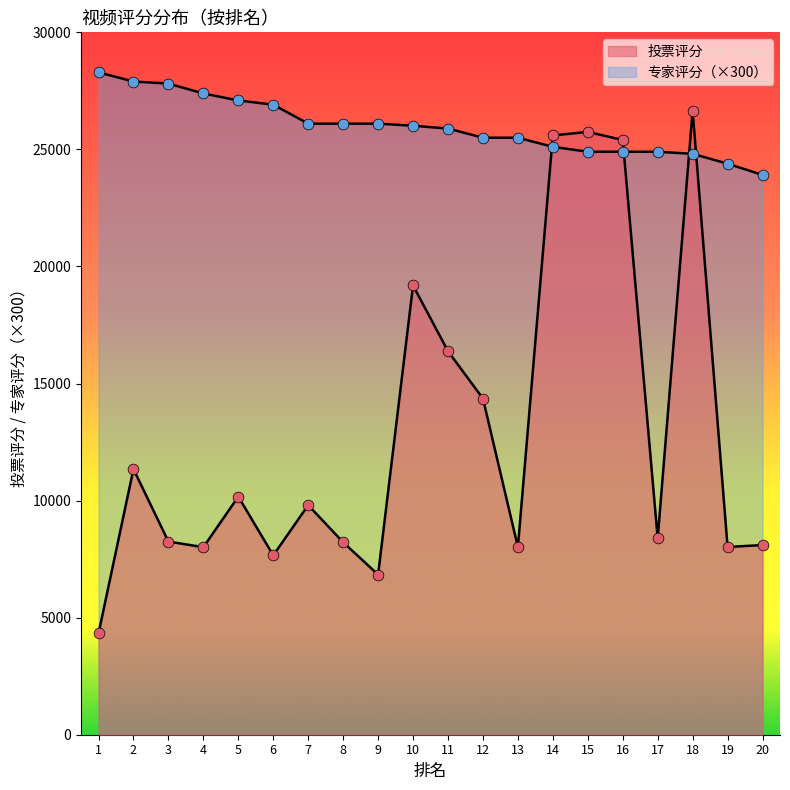

Which series reaches the maximum Y coordinate?

专家评分